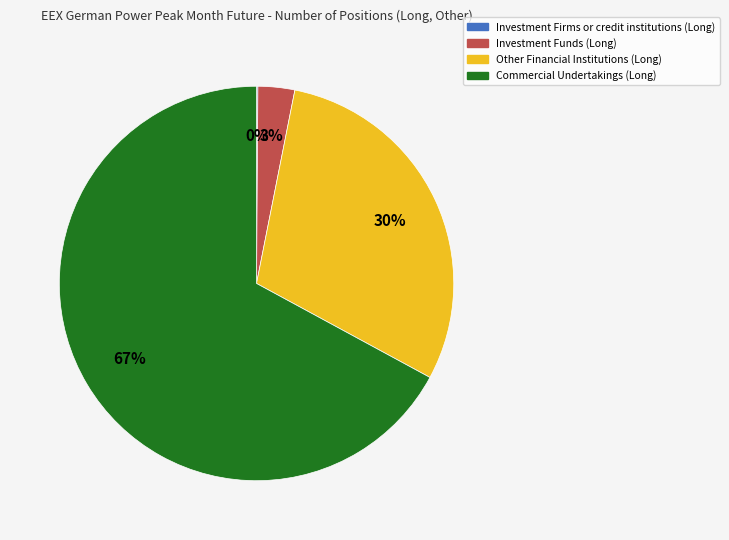

What is the largest slice in the pie chart?

Commercial Undertakings (Long)